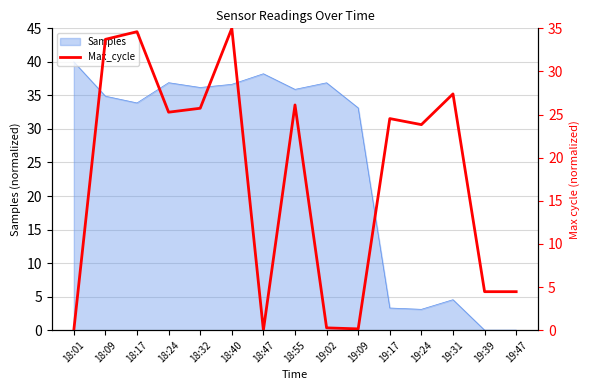

At which label does Samples reach its peak?

18:01